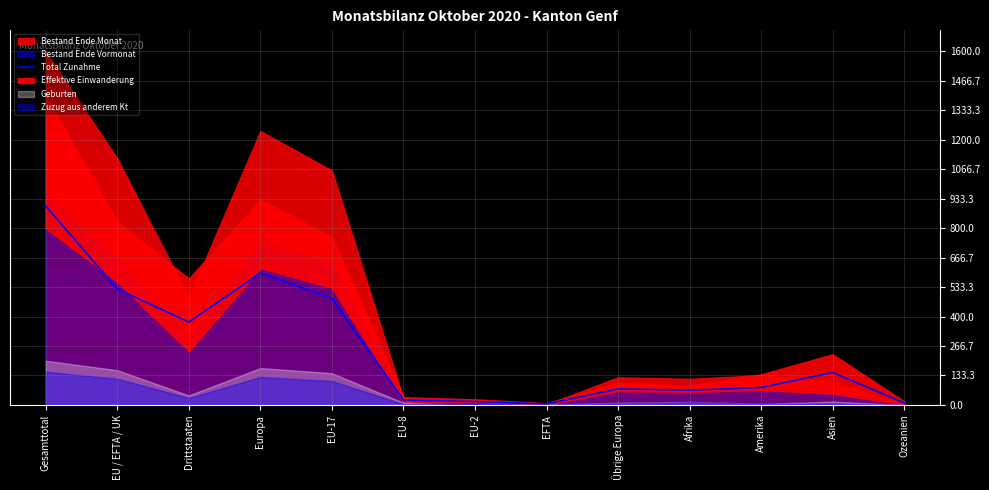

Reading left to right, transcribe all the data shown in this chart.

900.0	525.1	374.9	597.7	482.0	22.0	15.0	4.5	72.6	66.6	79.1	146.7	9.0